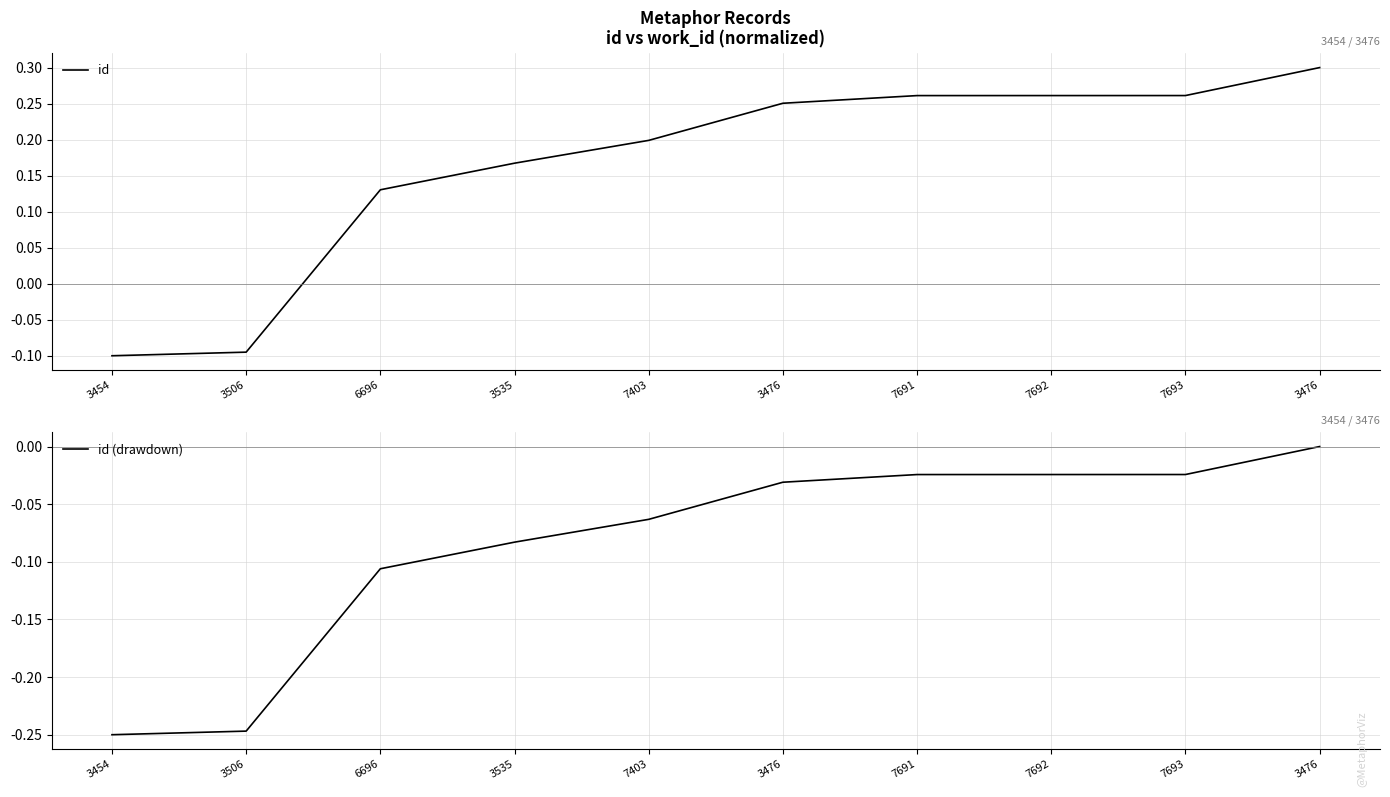

Rank the series at 3476 from lowest to highest value.

id (drawdown), id